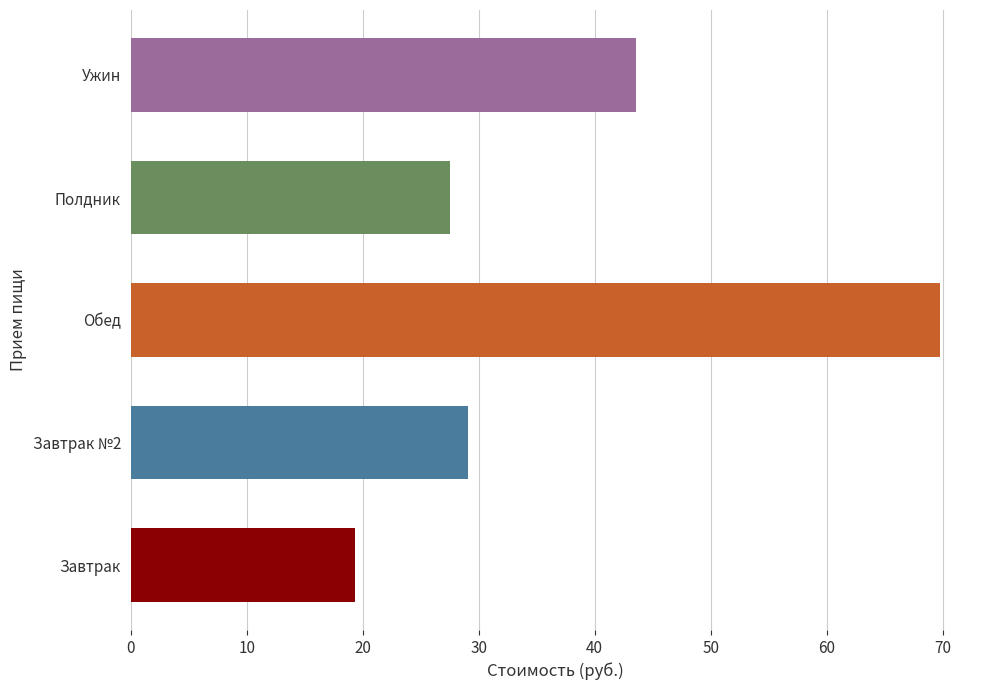

How many categories are shown in the chart?

5